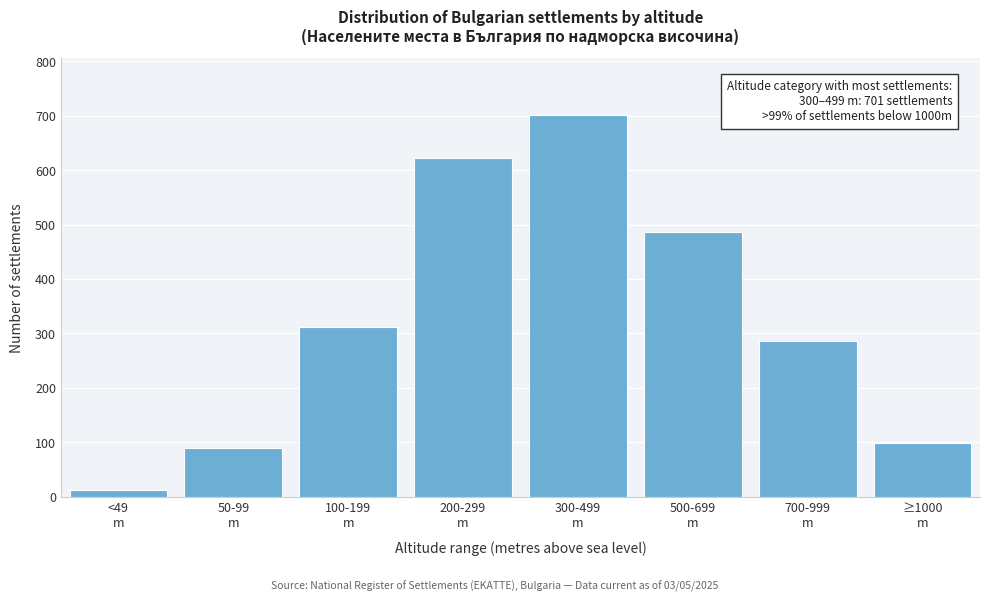

Reading left to right, transcribe all the data shown in this chart.

12	89	312	623	701	487	287	98